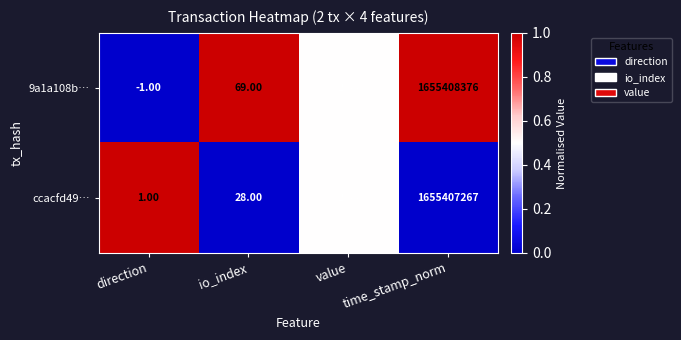

At which category does the chart reach its peak across all series?

time_stamp_norm